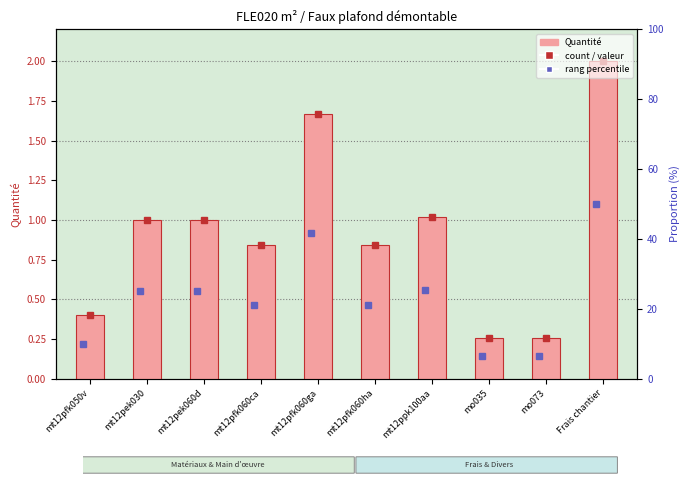

What is the difference between the maximum and second lowest values?

1.7